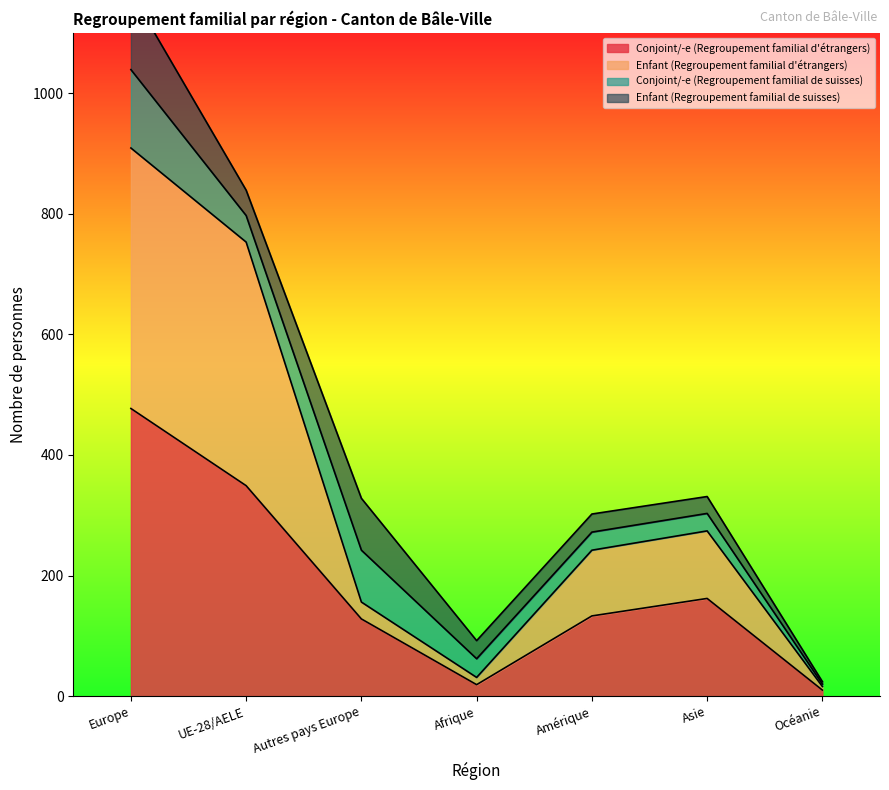

True or false: Conjoint/-e (Regroupement familial d'étrangers) has a value of 4 at Afrique.

False